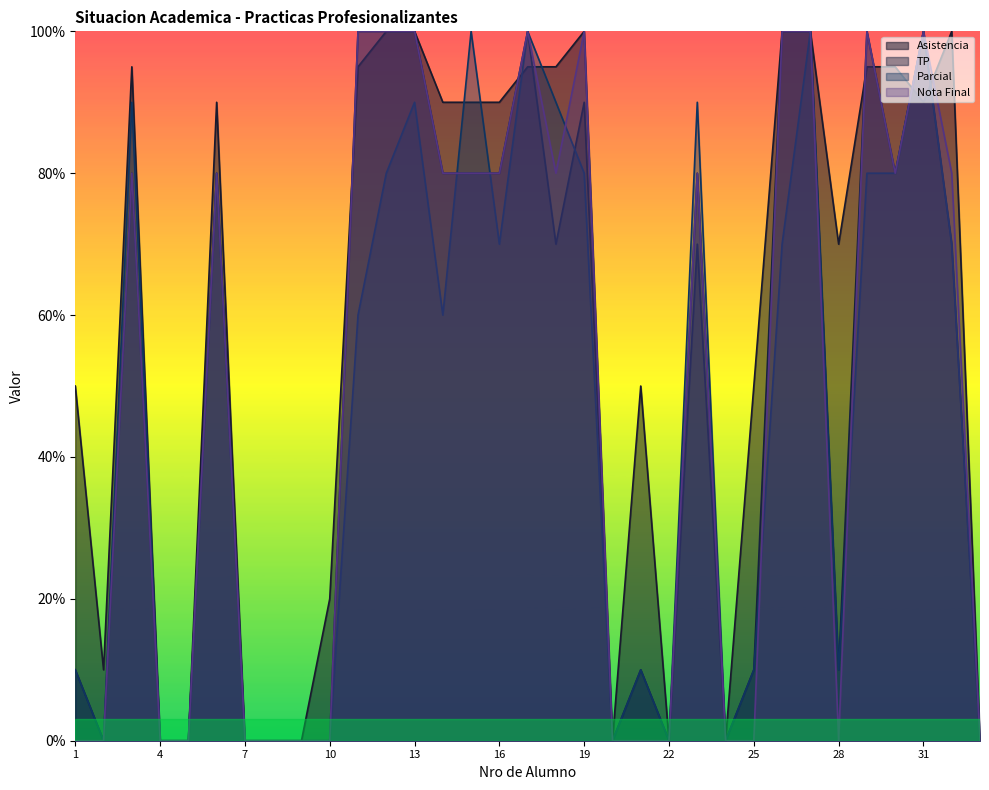

Reading left to right, what are all the values shown in this chart?

Asistencia: 50	10	95	0	0	90	0	0	0	20	95	100	100	90	90	90	95	95	100	0	50	0	80	0	50	100	100	70	95	95	90	100	0
TP: 10	0	80	0	0	80	0	0	0	0	100	100	100	80	80	80	100	70	90	0	10	0	70	0	10	100	100	10	100	80	100	70	0
Parcial: 10	0	90	0	0	80	0	0	0	0	60	80	90	60	100	70	100	90	80	0	10	0	90	0	10	70	100	10	80	80	100	70	0
Nota Final: 0	0	80	0	0	80	0	0	0	0	100	100	100	80	80	80	100	80	100	0	0	0	80	0	0	100	100	0	100	80	100	80	0